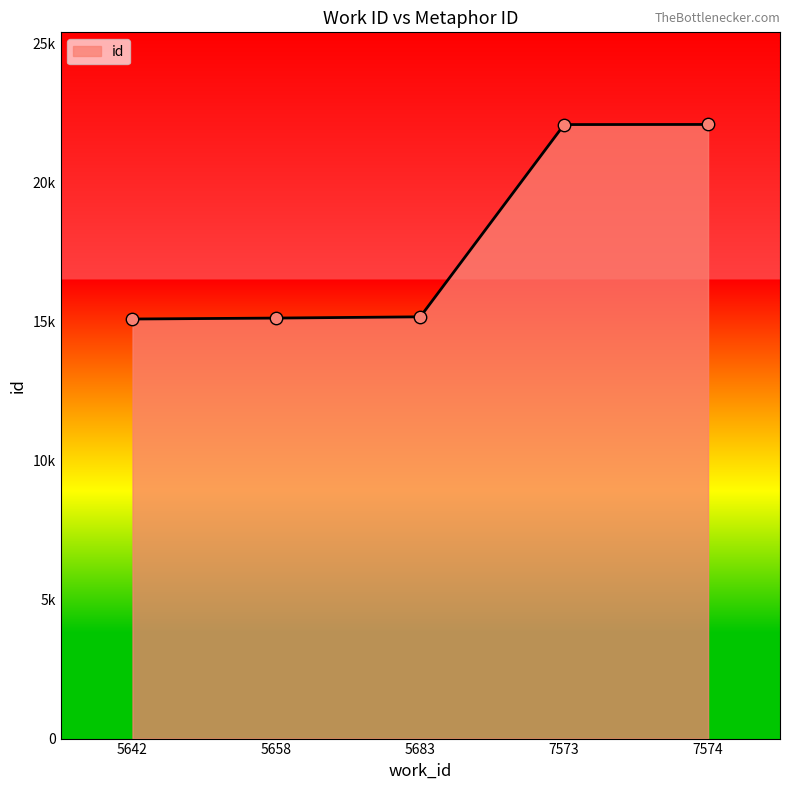

What is the change in value from 5642 to 5683?

+79